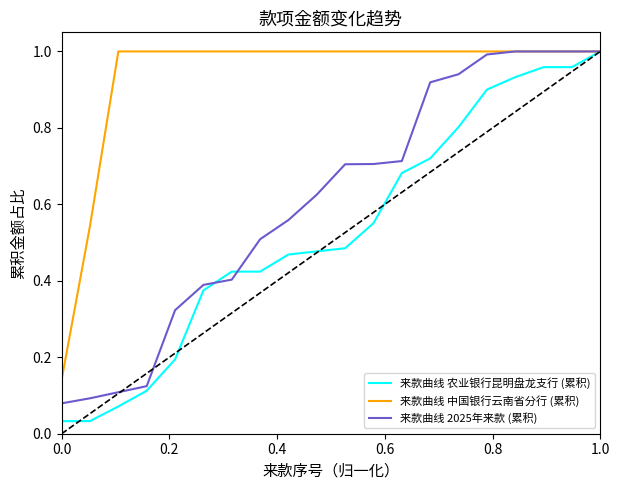

List the series in order of their overall mean, lowest first.

来款曲线 农业银行昆明盘龙支行 (累积), 来款曲线 2025年来款 (累积), 来款曲线 中国银行云南省分行 (累积)